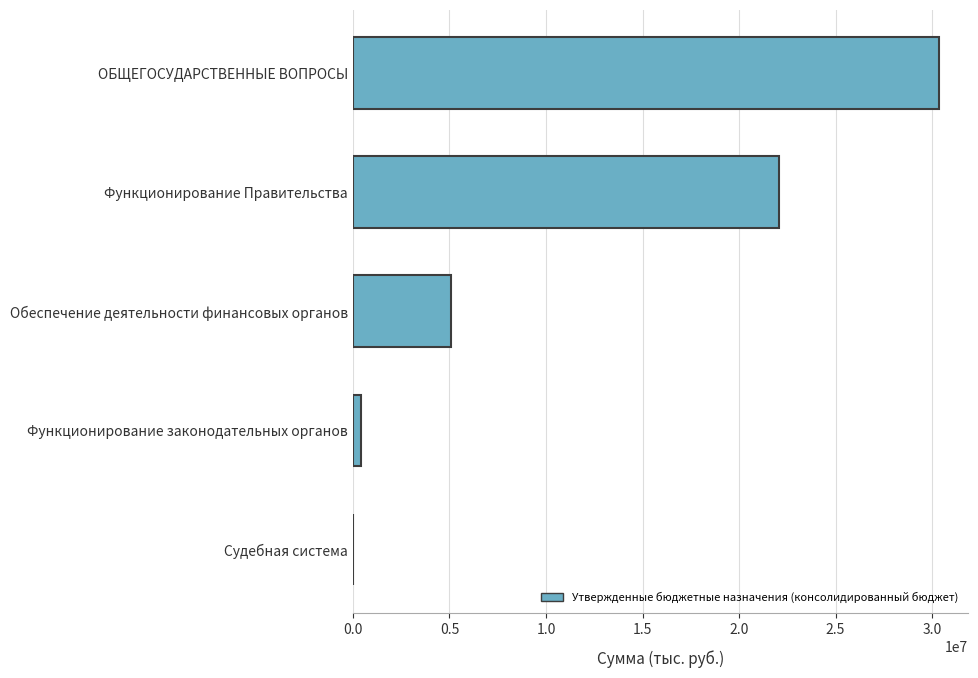

How many data points does each series have?

5